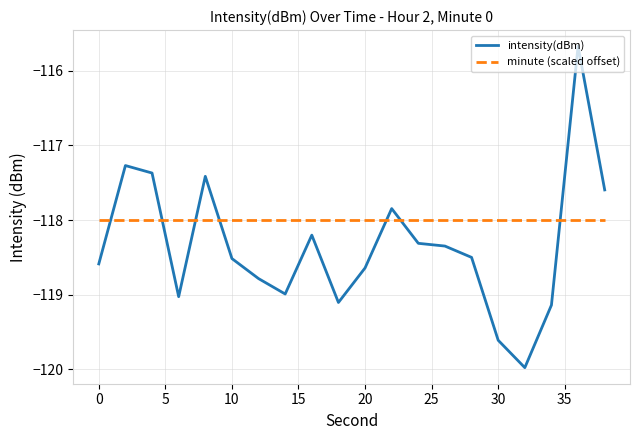

Which series has the largest total across all categories?

minute (scaled offset)